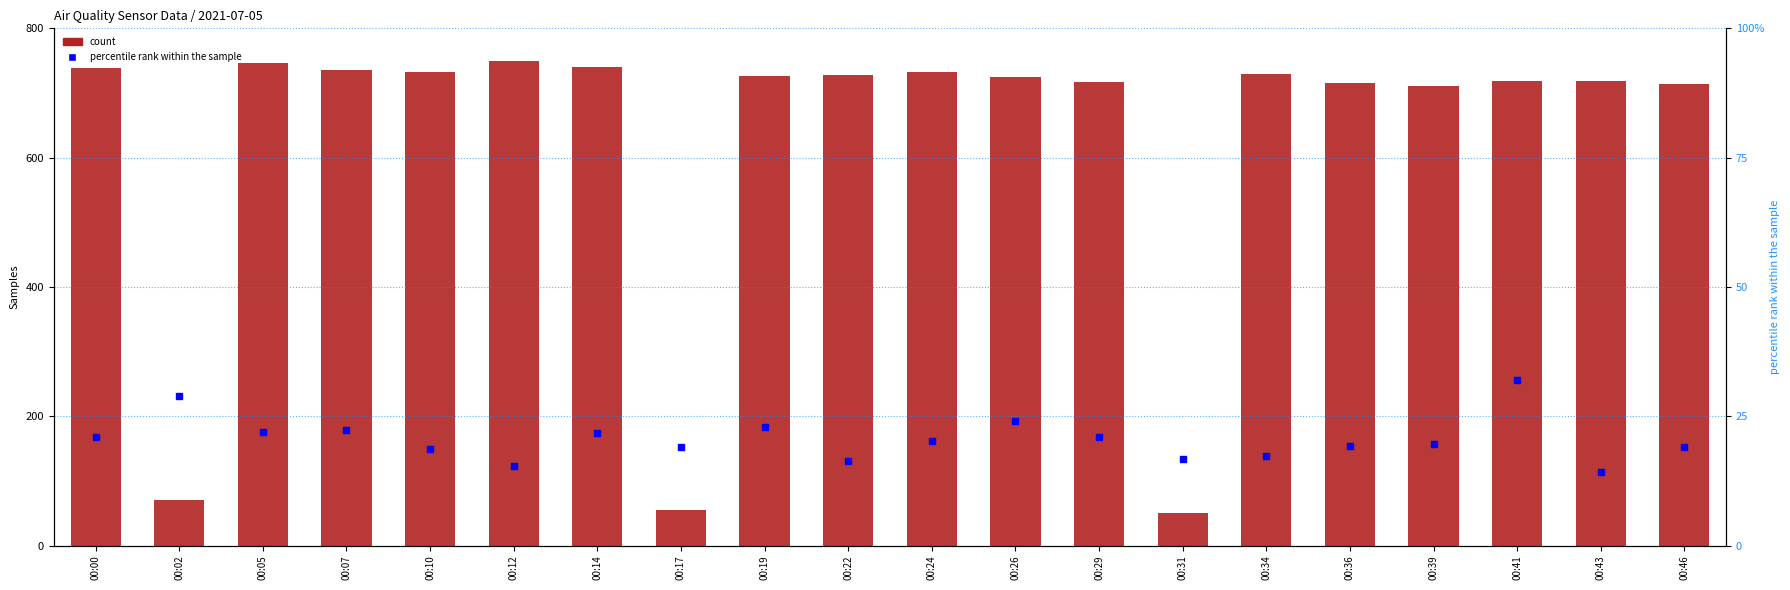

Is the value of count at 00:02 greater than the value of percentile rank within the sample at 00:39?

Yes